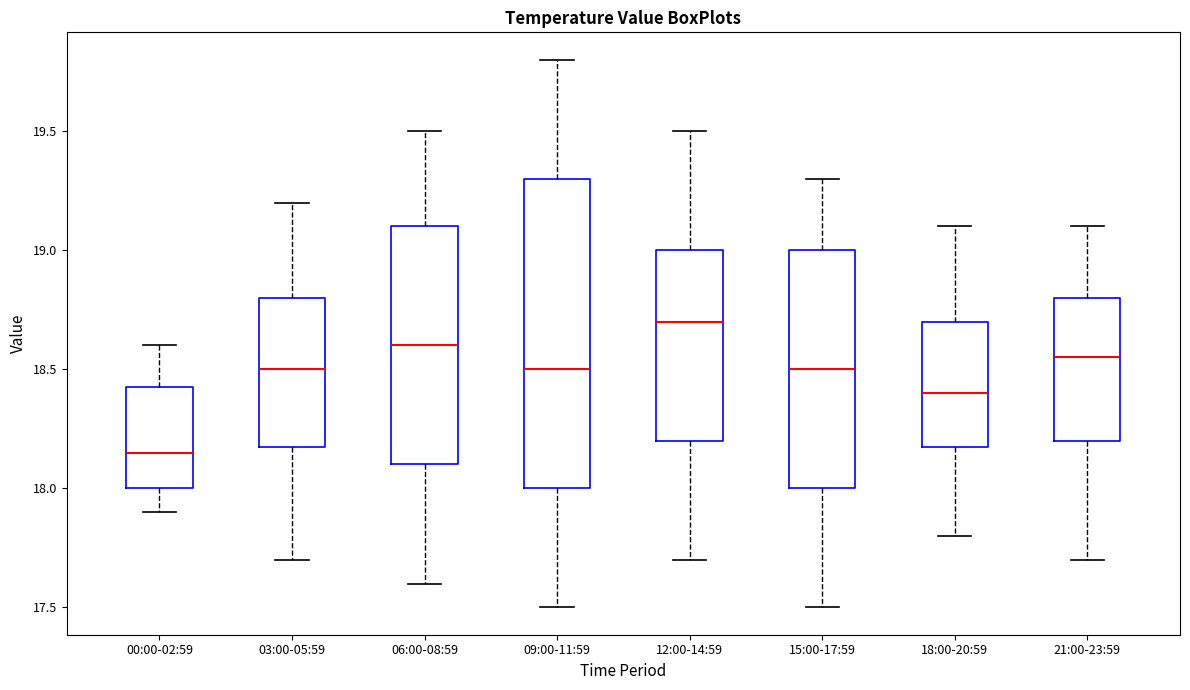

Reading left to right, read every box against the y-axis: the position of its median line, the range the box covers, and the ends of its whiskers. The values are not printed on the chart, so give them approximately, as read against the axis.

00:00-02:59: median 18.15, box 18.00 to 18.45, whiskers 17.90 to 18.60
03:00-05:59: median 18.50, box 18.20 to 18.80, whiskers 17.70 to 19.20
06:00-08:59: median 18.60, box 18.10 to 19.10, whiskers 17.60 to 19.50
09:00-11:59: median 18.50, box 18.00 to 19.30, whiskers 17.50 to 19.80
12:00-14:59: median 18.70, box 18.20 to 19.00, whiskers 17.70 to 19.50
15:00-17:59: median 18.50, box 18.00 to 19.00, whiskers 17.50 to 19.30
18:00-20:59: median 18.40, box 18.20 to 18.70, whiskers 17.80 to 19.10
21:00-23:59: median 18.55, box 18.20 to 18.80, whiskers 17.70 to 19.10